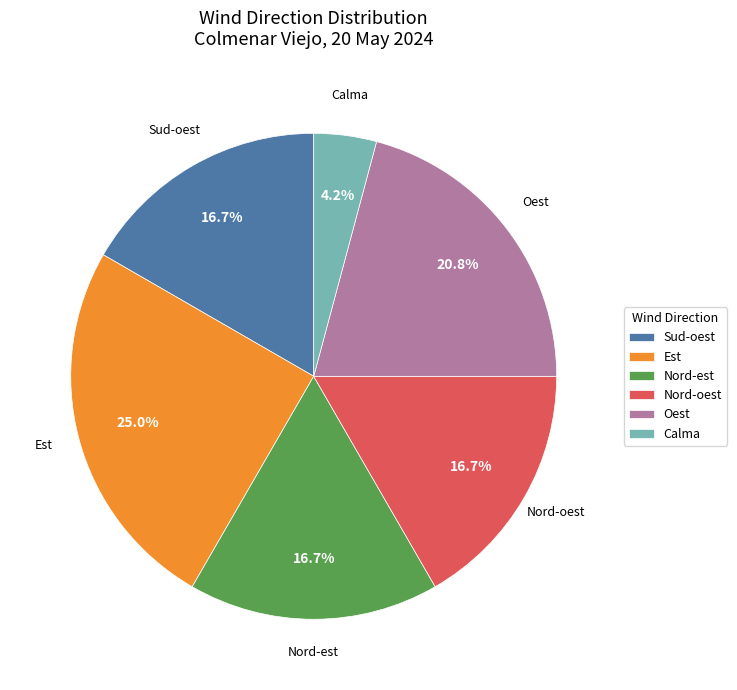

To the nearest percent, what percentage of the pie is Calma?

4%